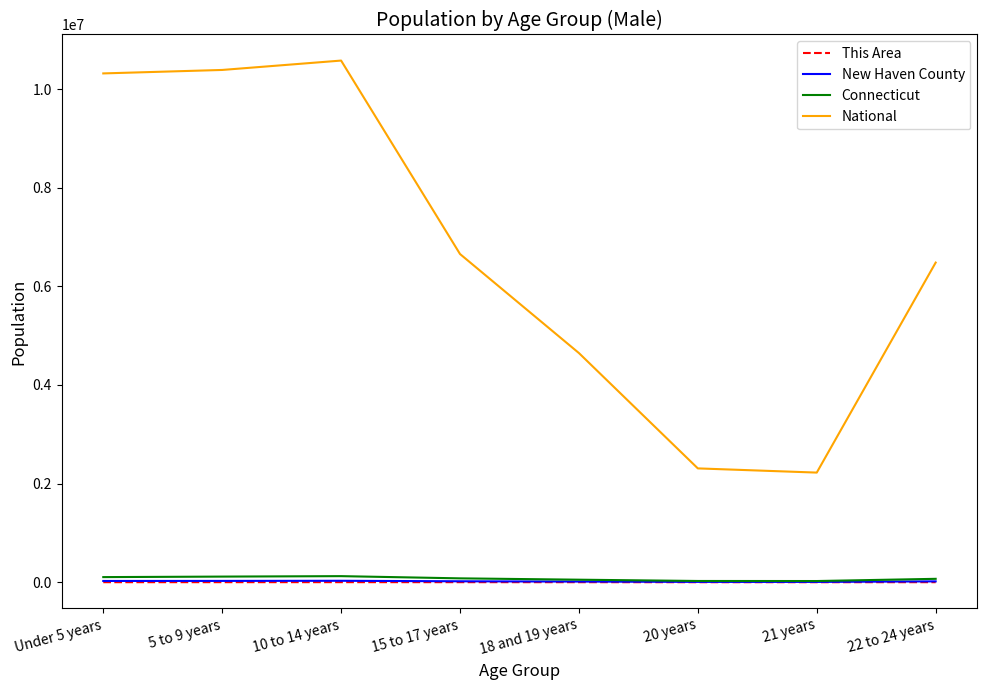

Between 15 to 17 years and 21 years, which series saw the biggest shift?

National